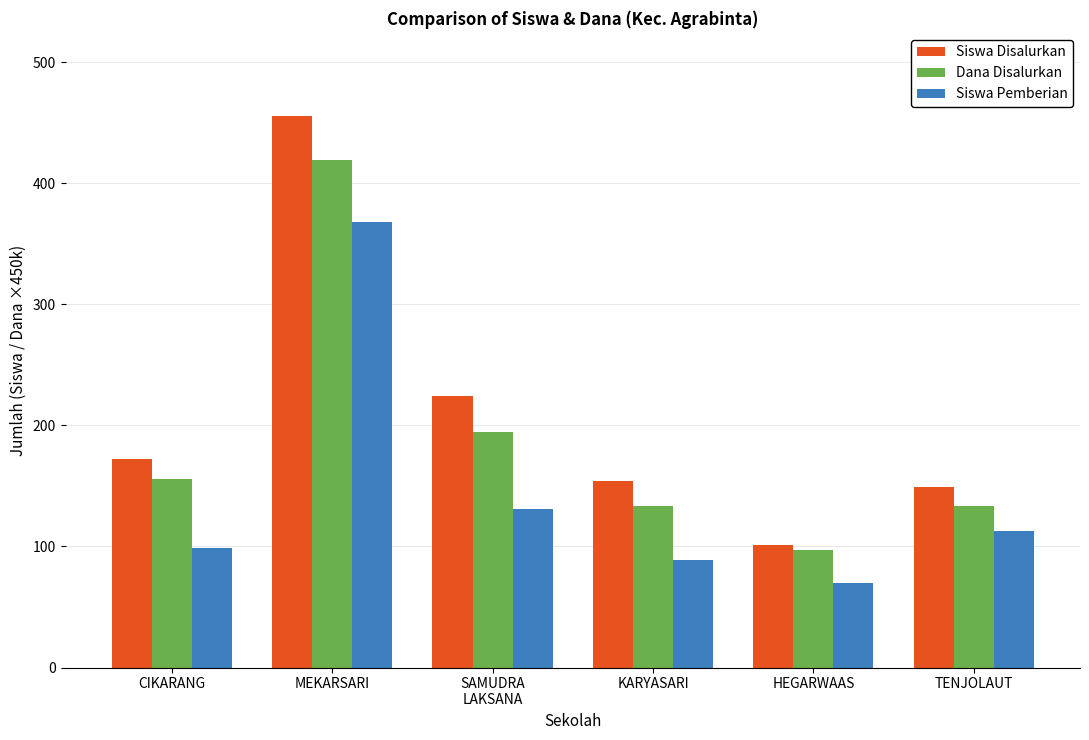

What is the highest value of the Dana Disalurkan series?

419.5